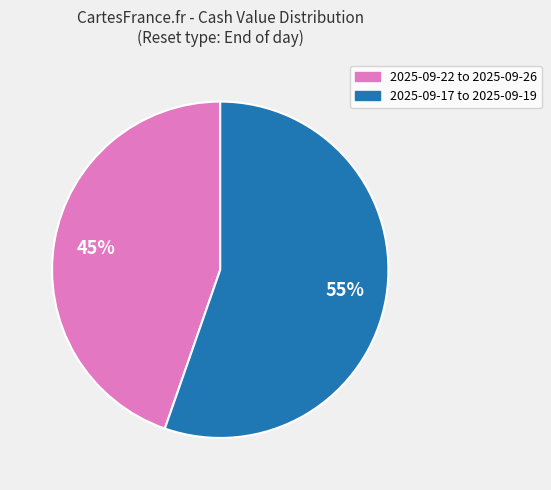

How many segments does this pie chart have?

2